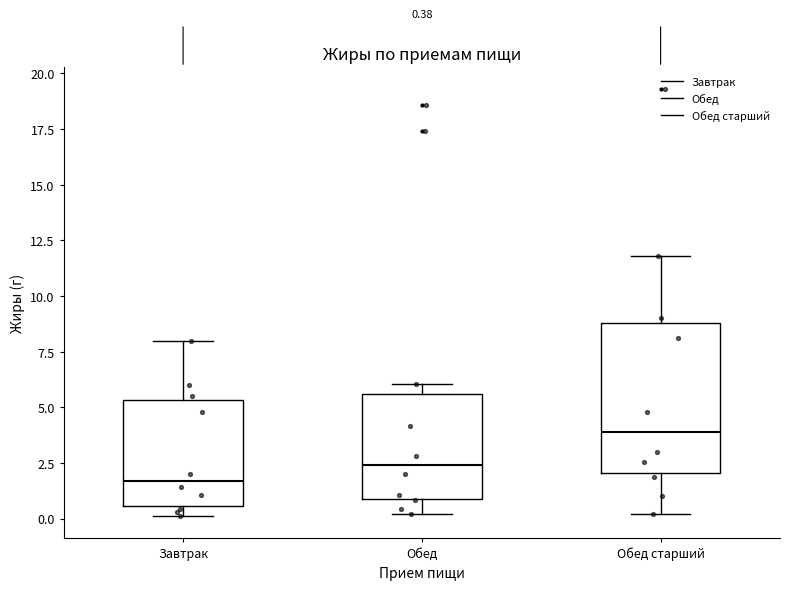

Comparing the boxes themselves (not the whiskers), which one is the tallest?

Обед старший